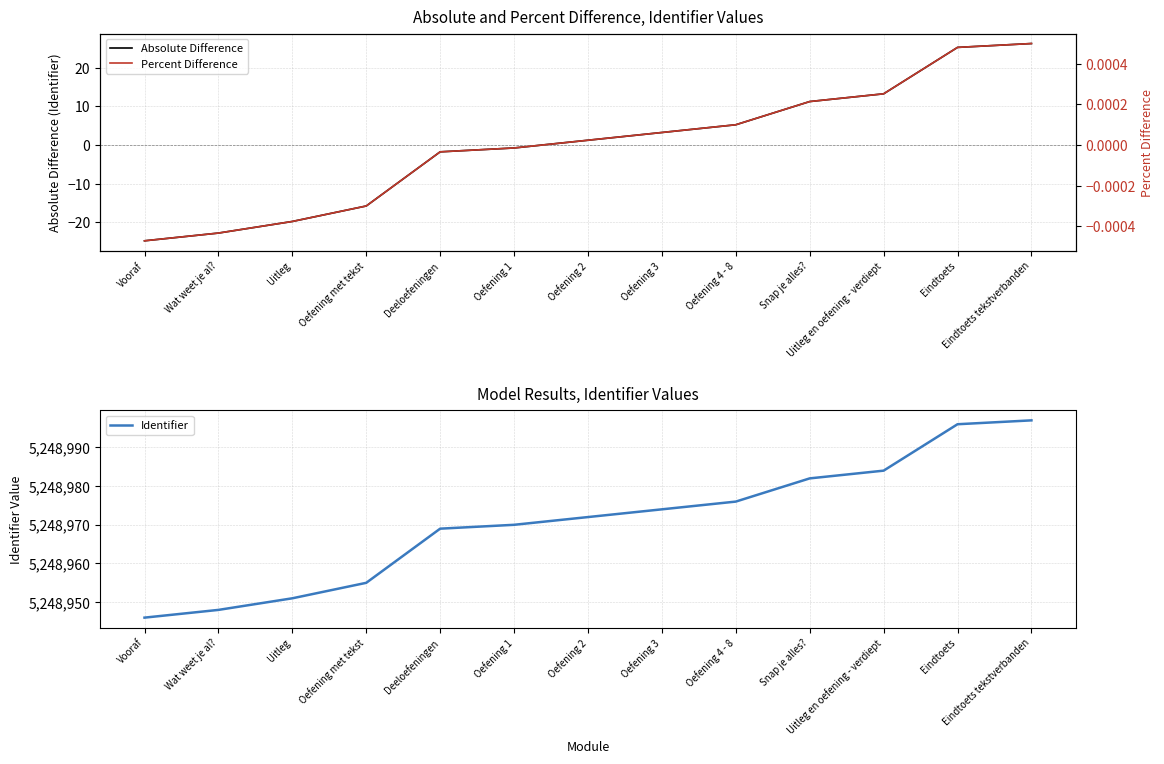

Rank the series at Oefening met tekst from lowest to highest value.

Absolute Difference, Percent Difference, Identifier